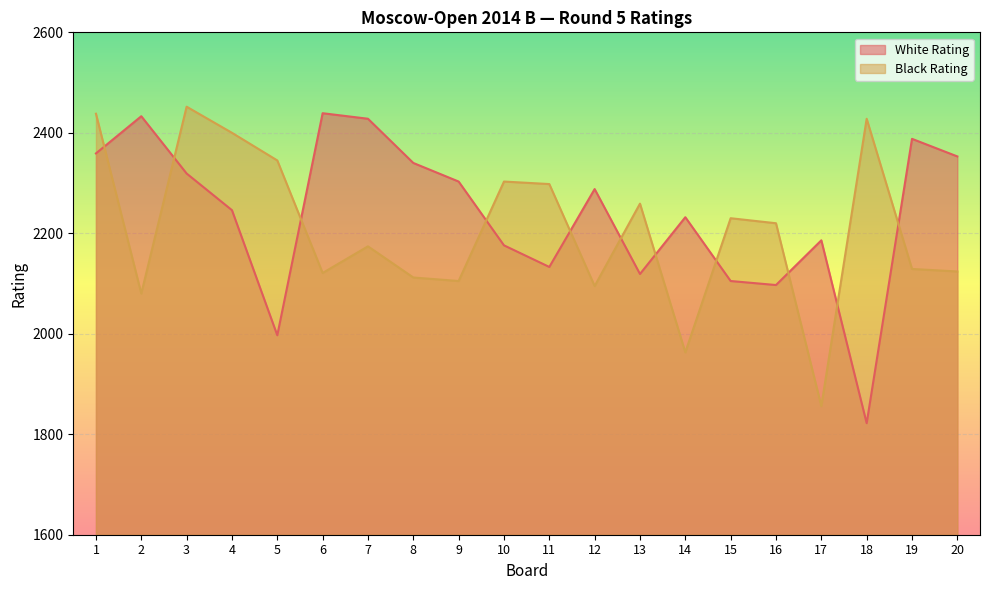

Which series has the largest total across all categories?

White Rating